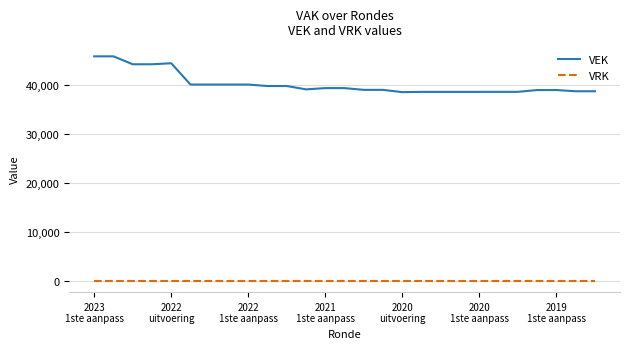

How many lines are shown in the chart?

2